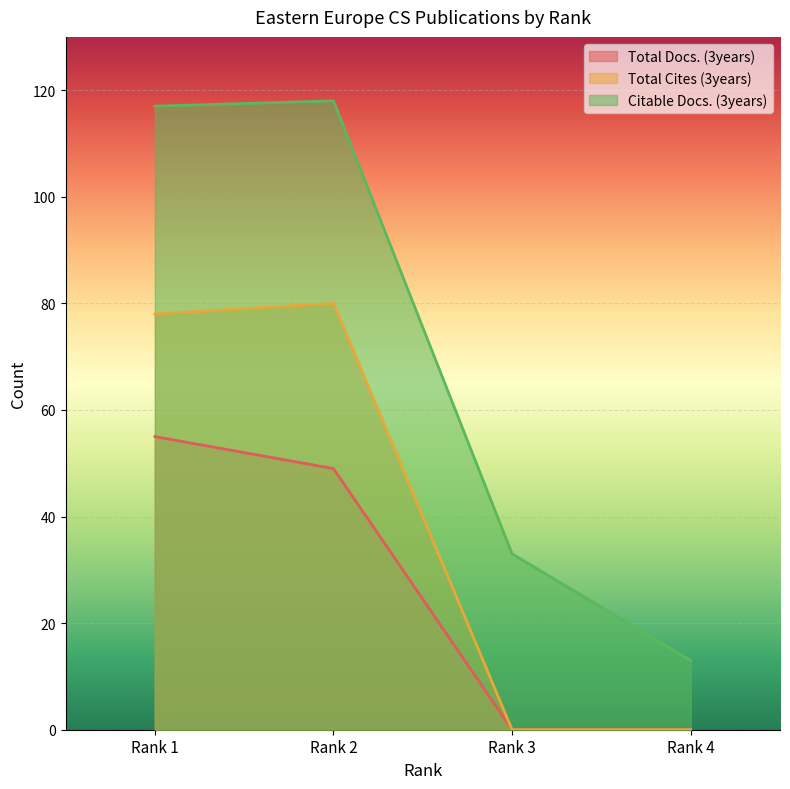

How many lines are shown in the chart?

3